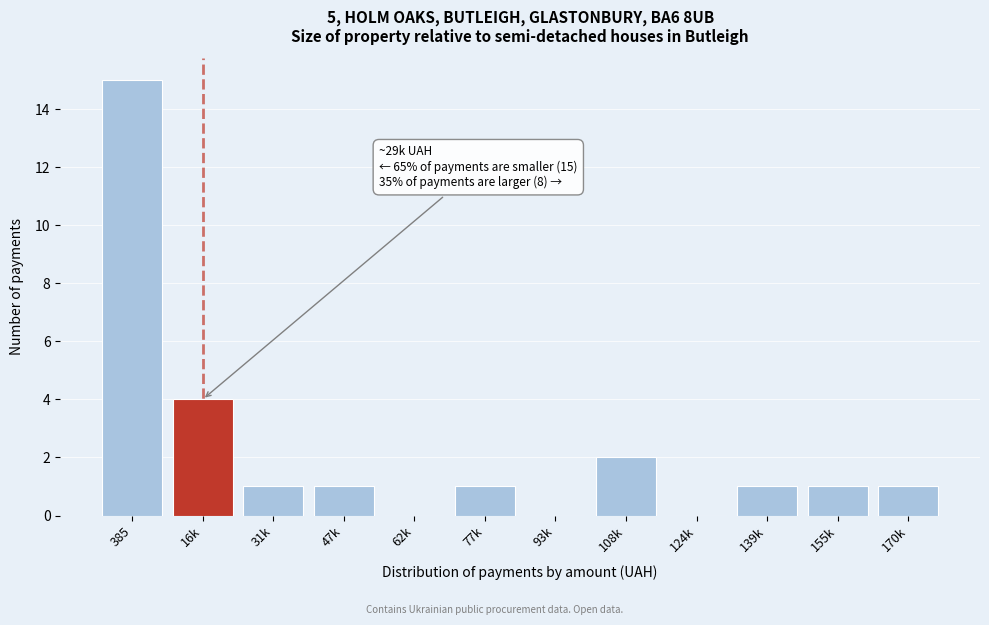

Reading left to right, list all the values displayed in this chart.

385=15	16k=4	31k=1	47k=1	62k=0	77k=1	93k=0	108k=2	124k=0	139k=1	155k=1	170k=1